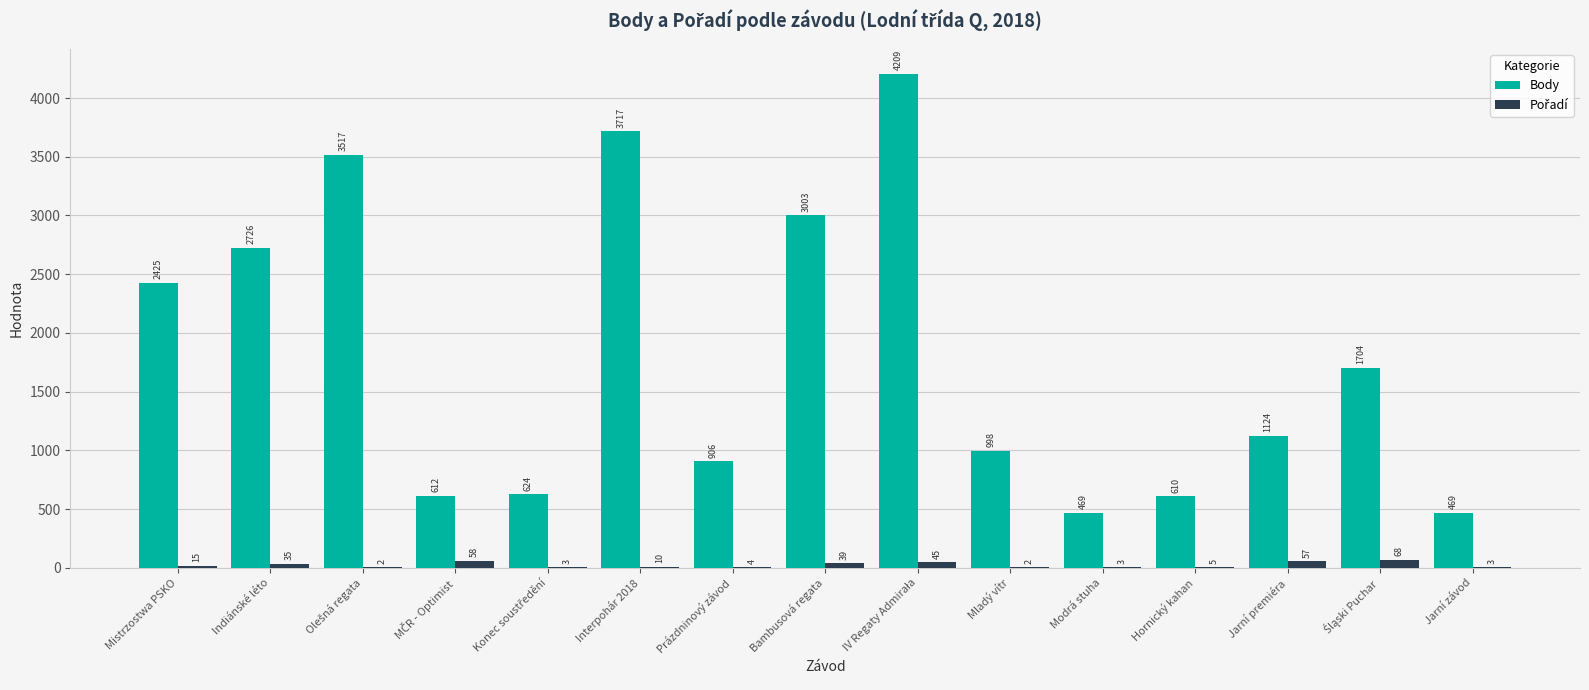

Which series changed the most between Indiánské léto and Modrá stuha?

Body